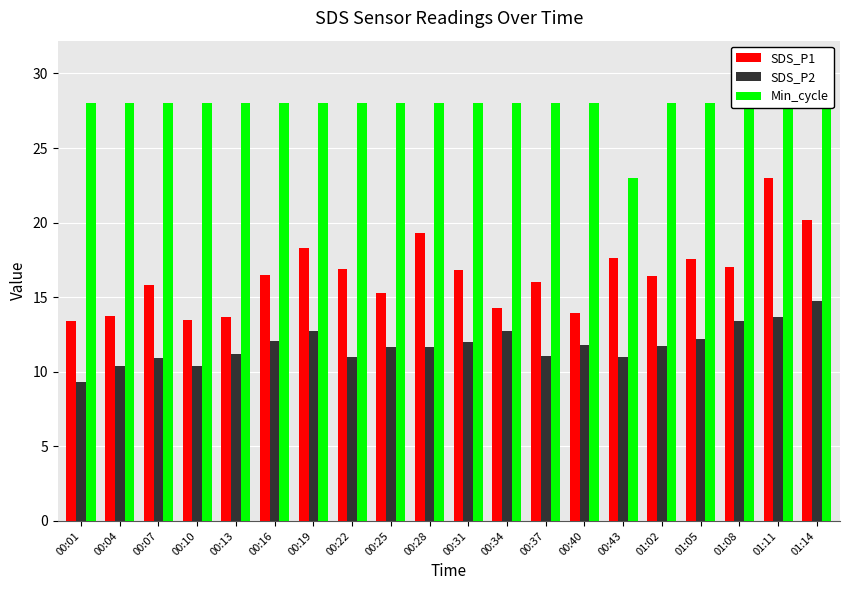

What is the maximum value for SDS_P2?

14.8